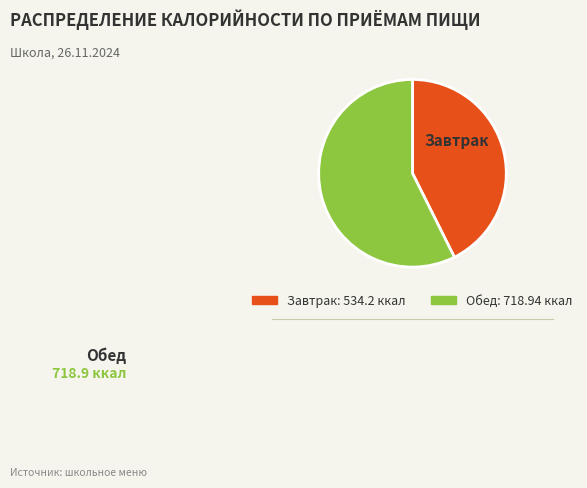

Does Обед account for over 50% of the chart?

Yes